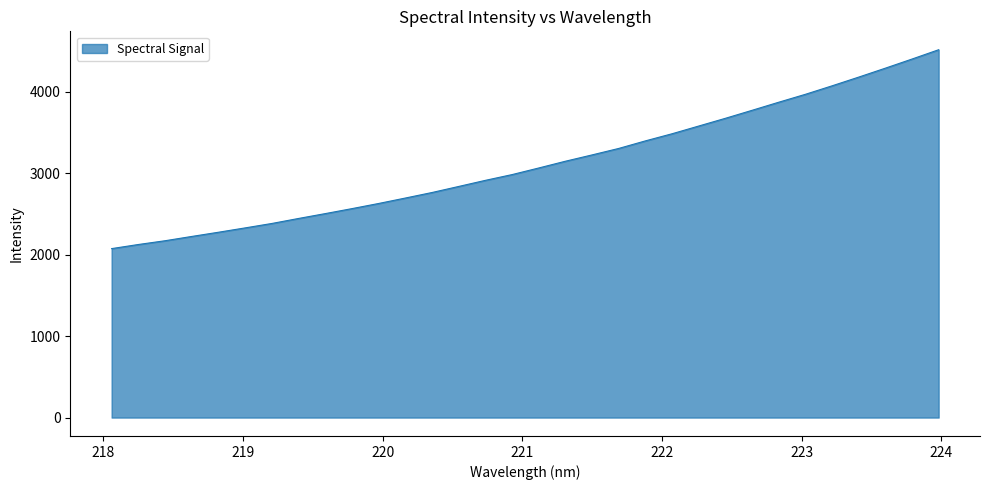

What is the minimum value shown in the chart?

2073.8